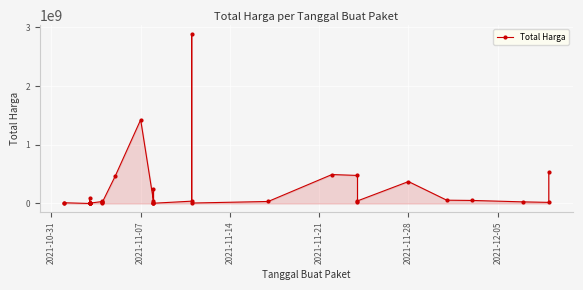

True or false: the data shows 143306794 at 2021-11-21.

False